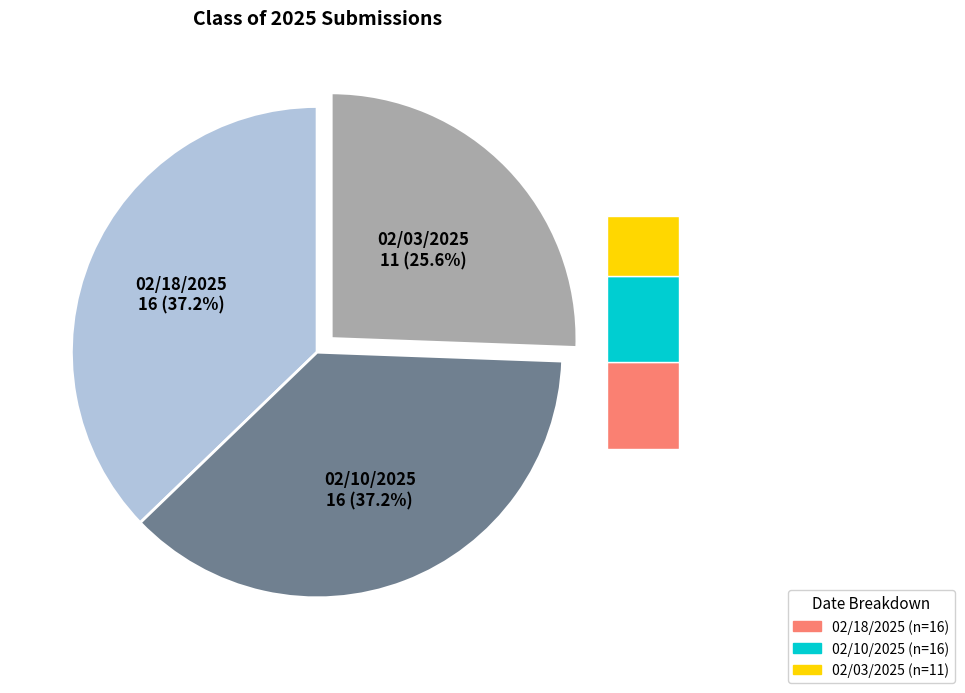

Does 02/10/2025 represent more than half of the total?

No